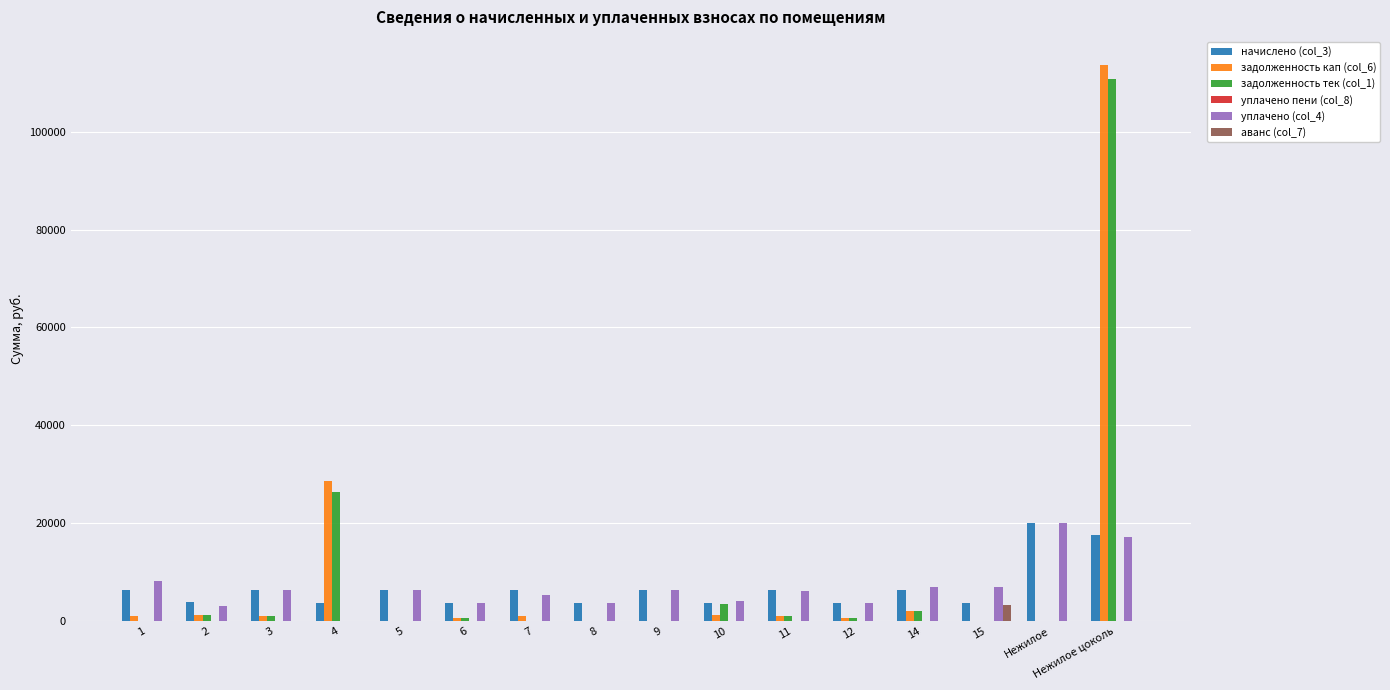

What is the sum of the уплачено (col_4) values at 7 and 6?

8927.7